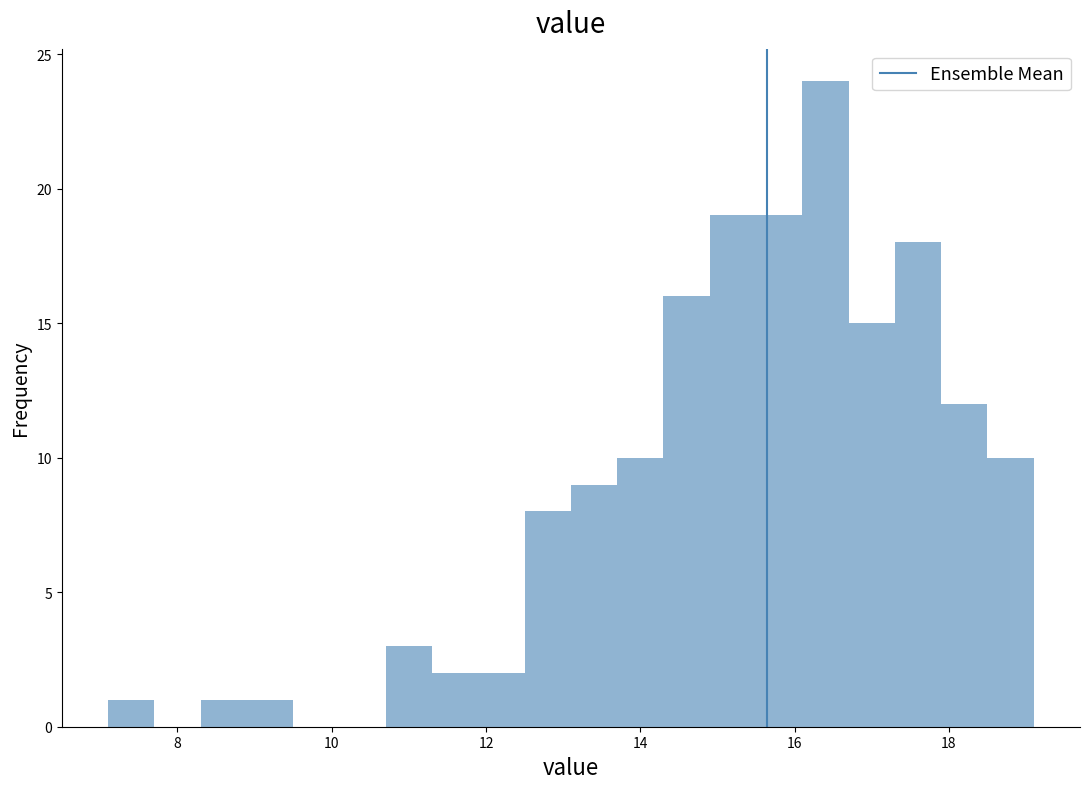

Around what value on the x-axis is the tallest bar? Give the approximate position of its centre, as read against the axis.

16.4